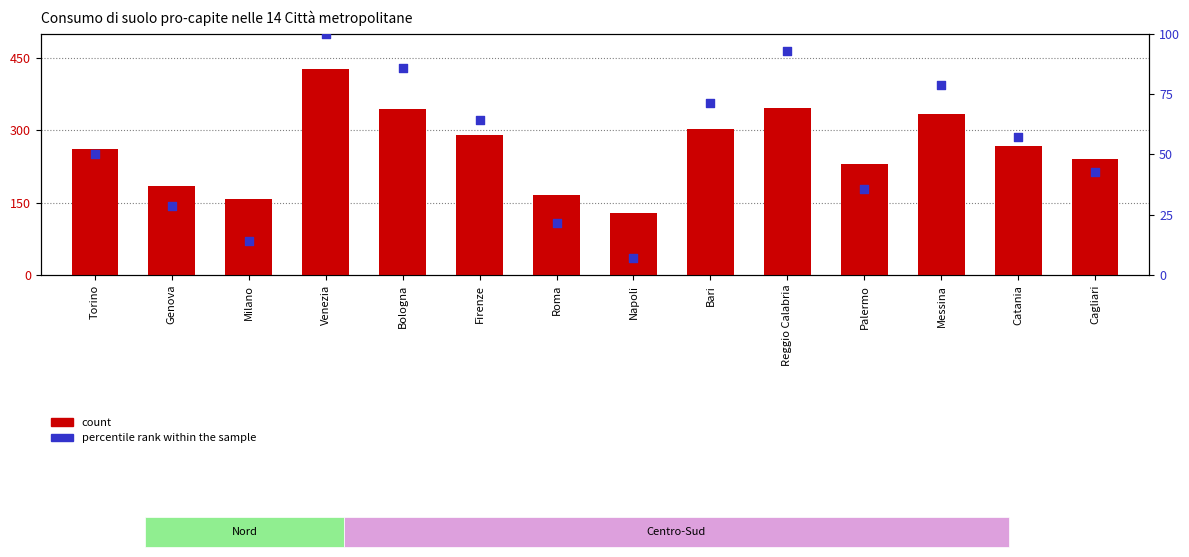

Is the value of percentile rank within the sample at Napoli greater than the value of count at Catania?

No